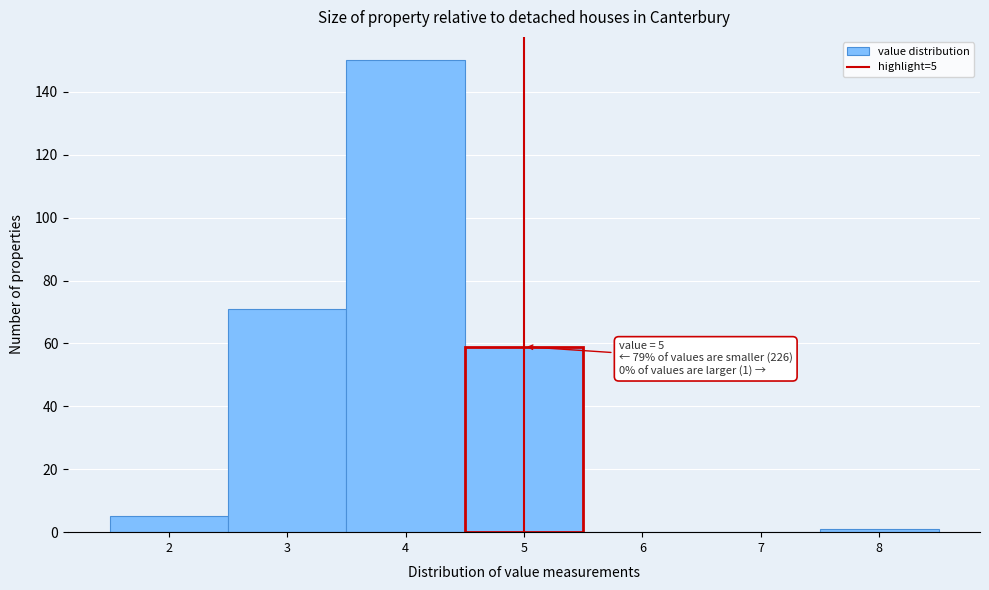

Which range on the x-axis has the tallest bar?

3.5 to 4.5